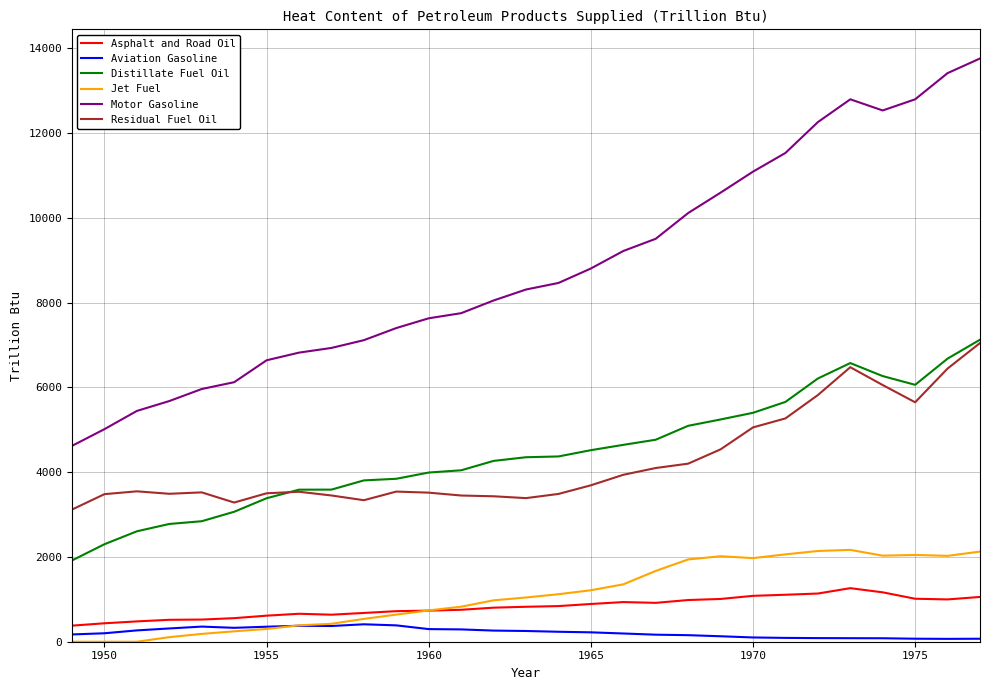

Which series has the largest range (max minus min)?

Motor Gasoline